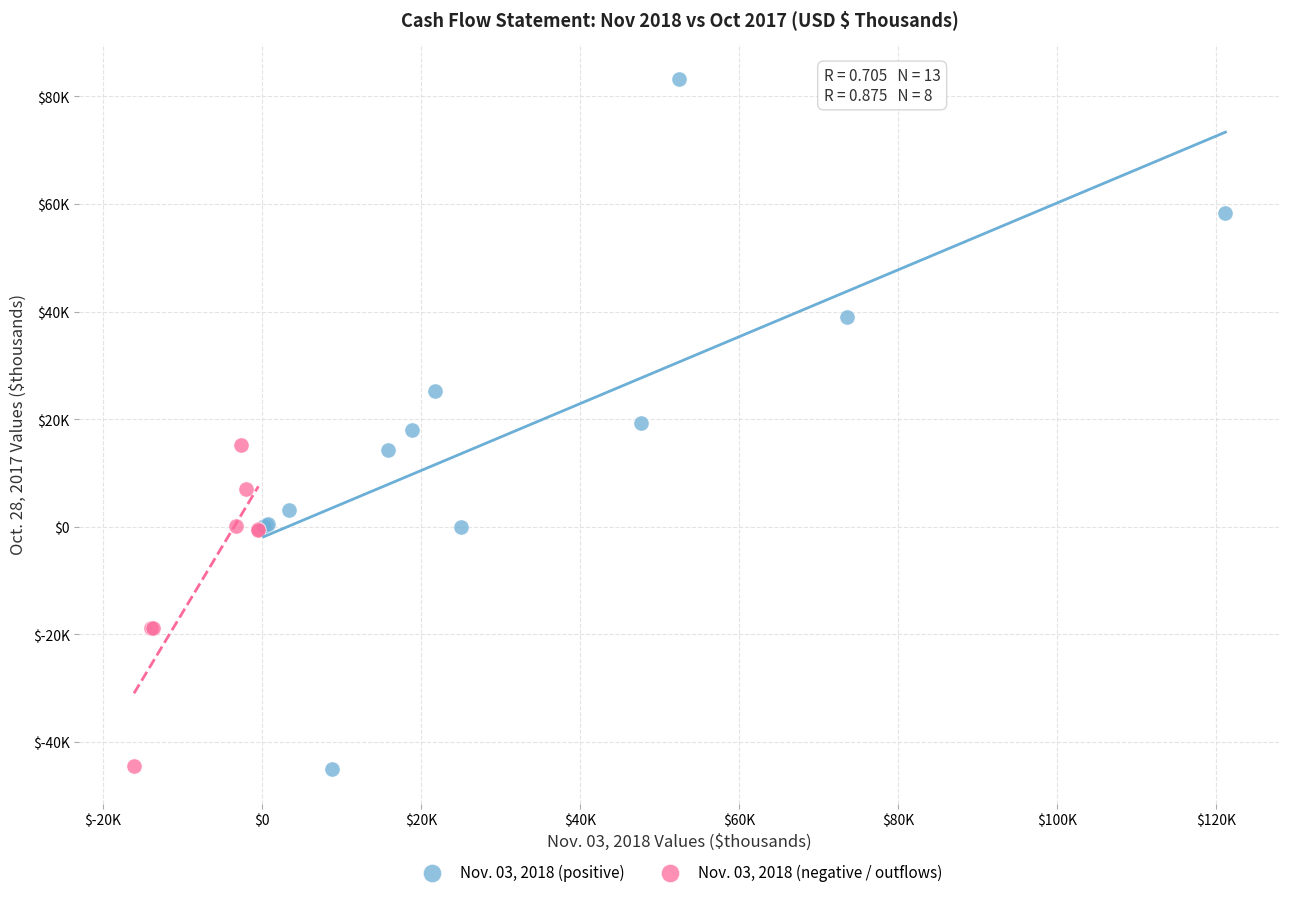

What are all the series names shown in the legend?

Nov. 03, 2018 (positive), Nov. 03, 2018 (negative / outflows)